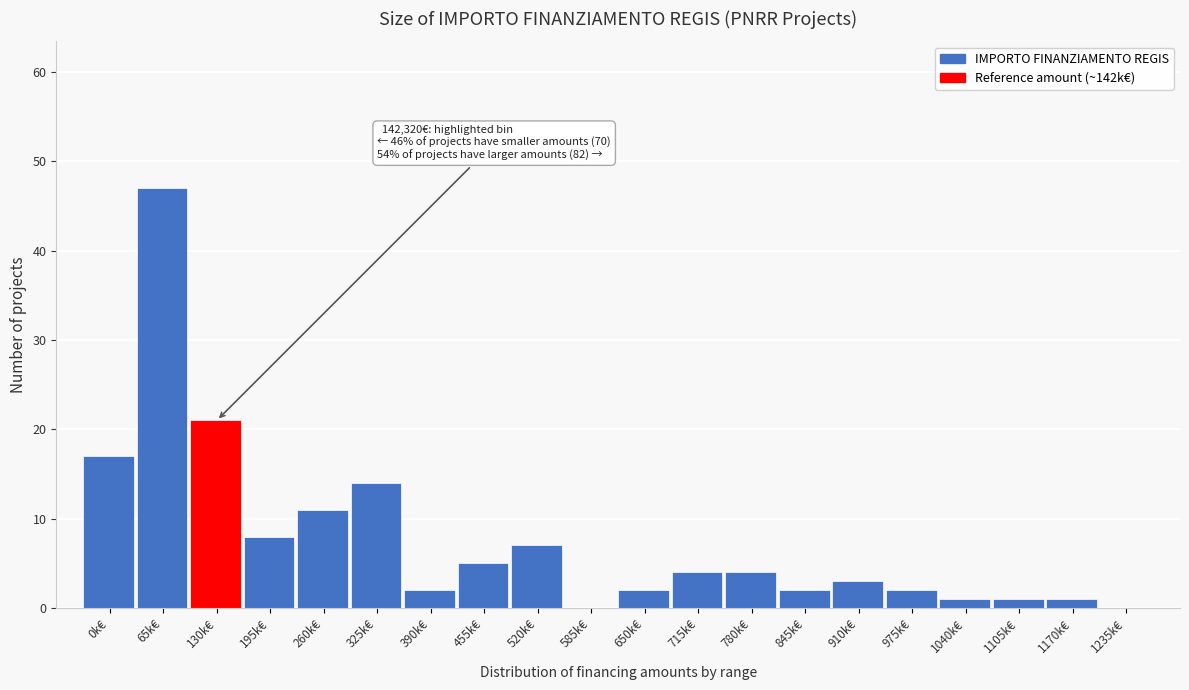

Reading left to right, what are all the values shown in this chart?

0k€=17	65k€=47	130k€=21	195k€=8	260k€=11	325k€=14	390k€=2	455k€=5	520k€=7	585k€=0	650k€=2	715k€=4	780k€=4	845k€=2	910k€=3	975k€=2	1040k€=1	1105k€=1	1170k€=1	1235k€=0